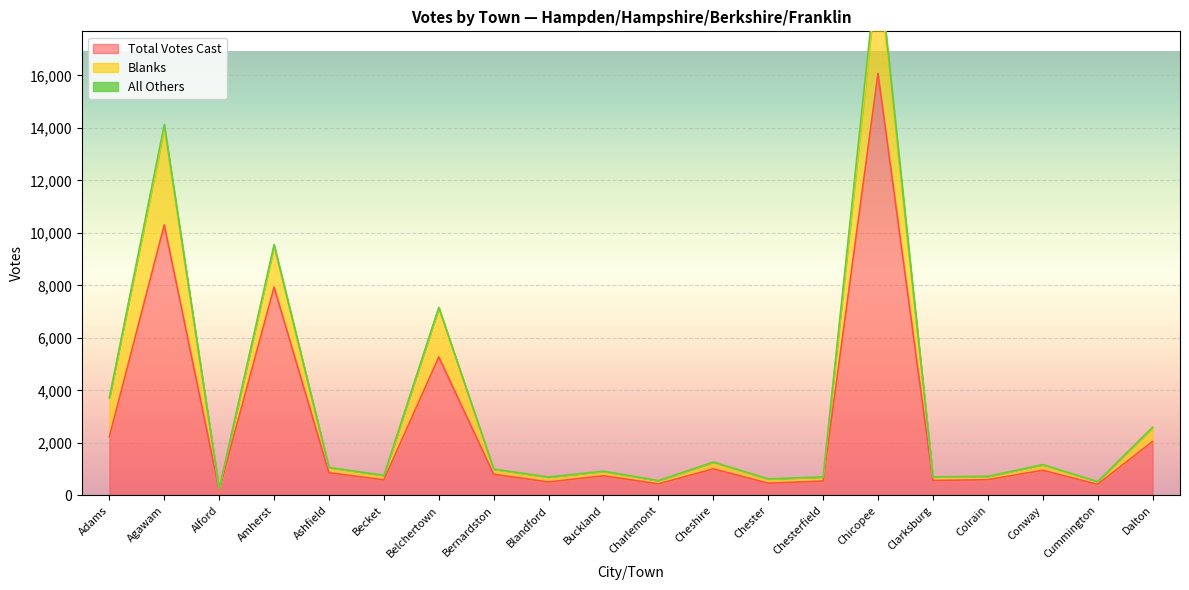

What is the sum of all All Others values?

653